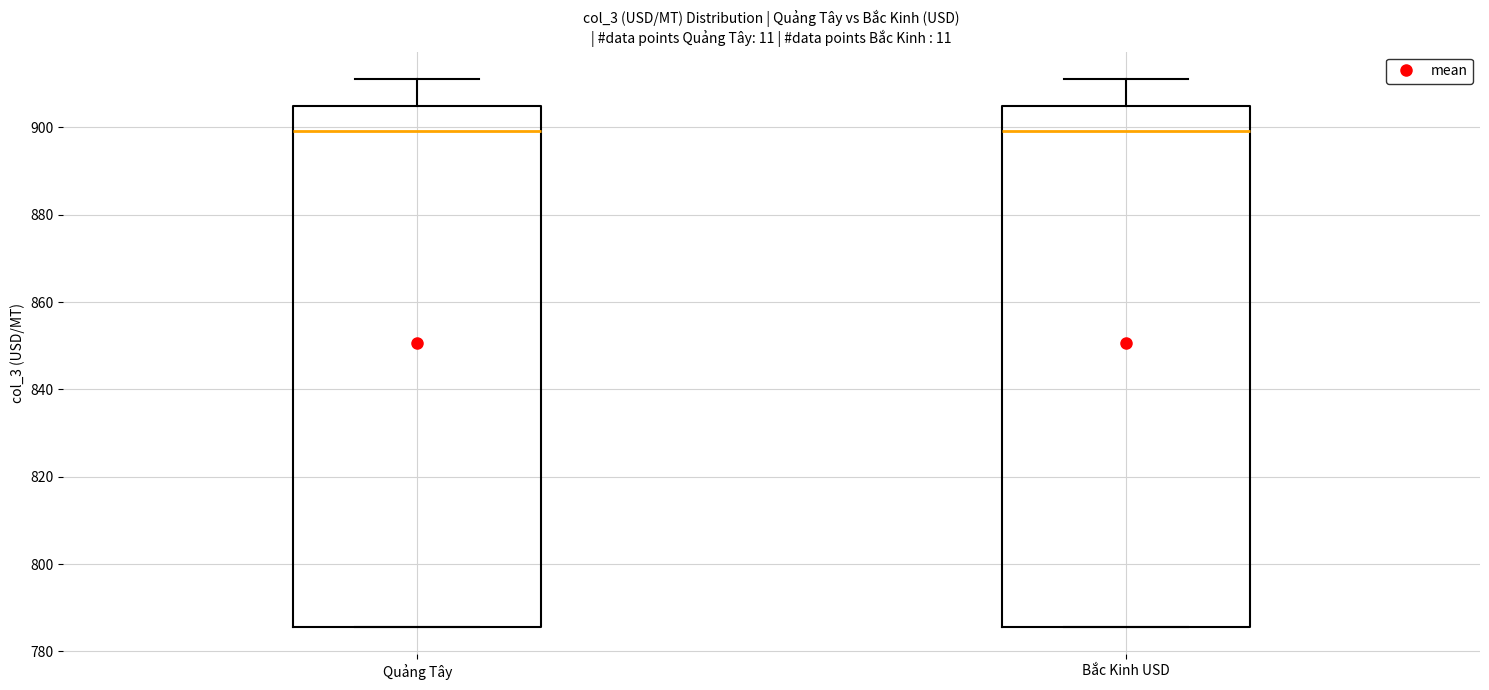

Reading left to right, transcribe this box plot: for each box, give where its median line is, the range the box spans, and where its two whiskers end, as read against the y-axis. The values are not printed on the chart, so give them approximately, as read against the axis.

Quảng Tây: median 900, box 786 to 904, whiskers 786 to 912
Bắc Kinh USD: median 900, box 786 to 904, whiskers 786 to 912